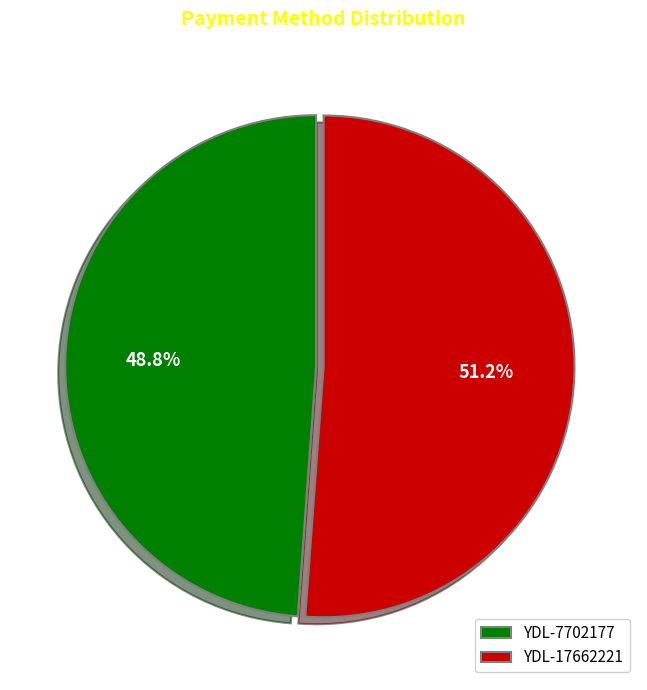

Count the number of slices in the pie.

2